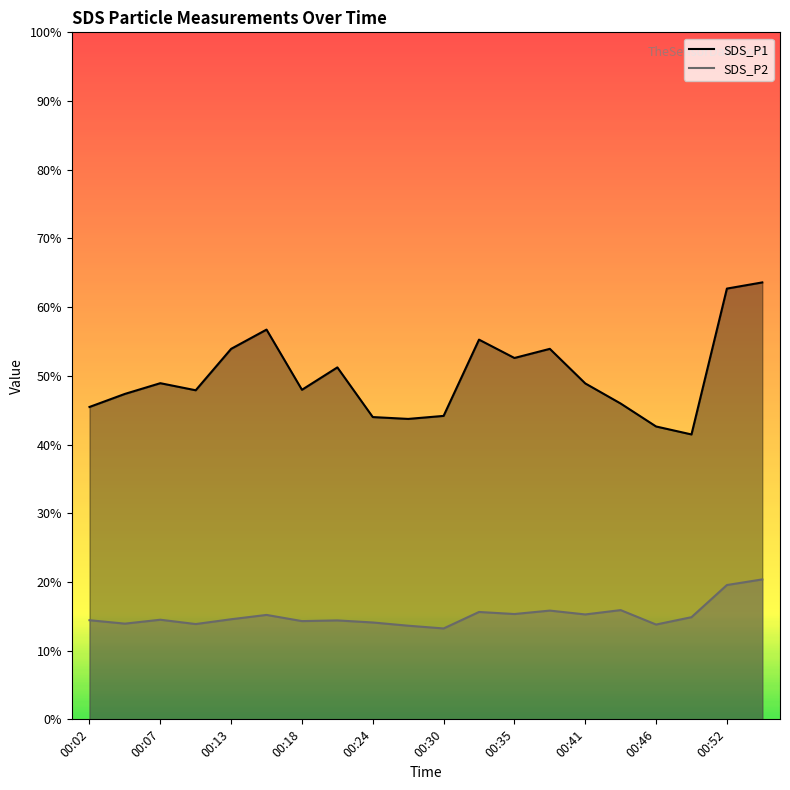

What is the lowest value of the SDS_P1 series?

41.5